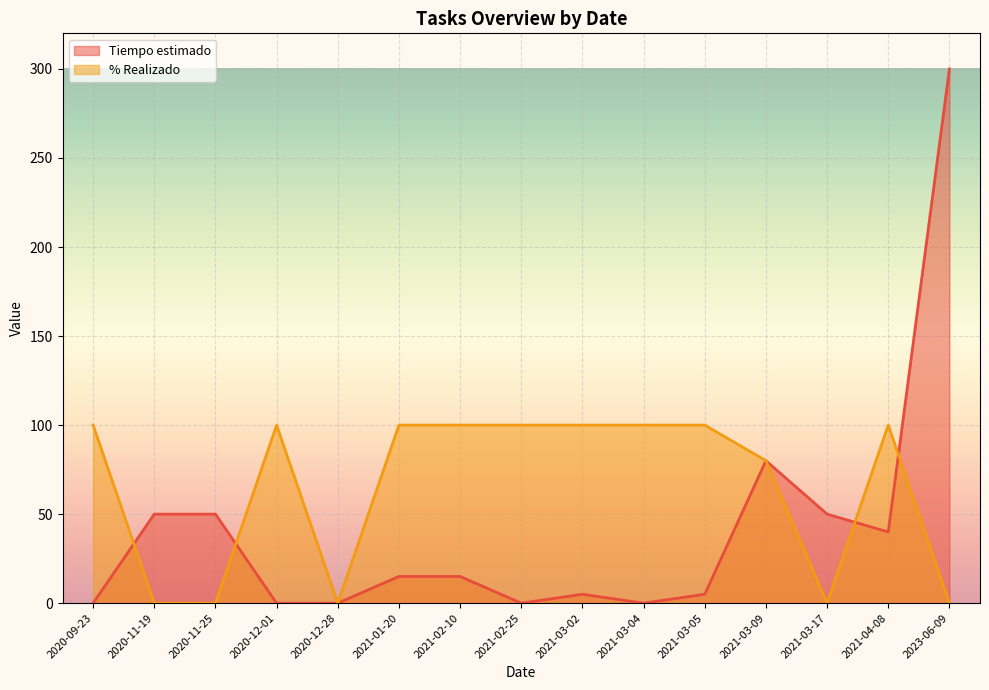

Which series has the largest total across all categories?

% Realizado